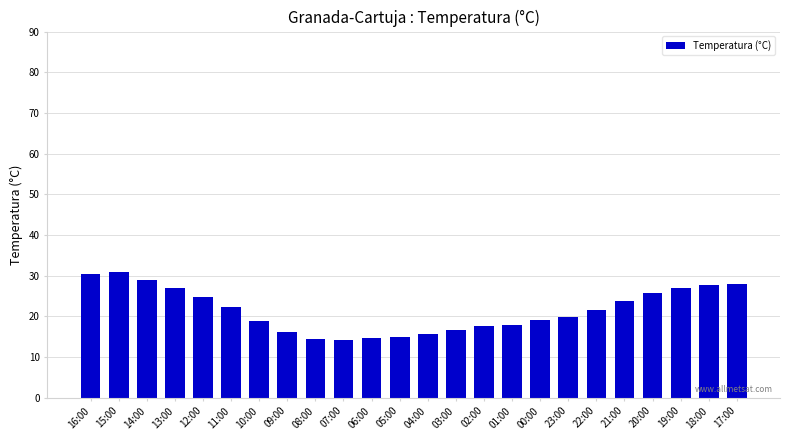

How many bars are there in total?

24